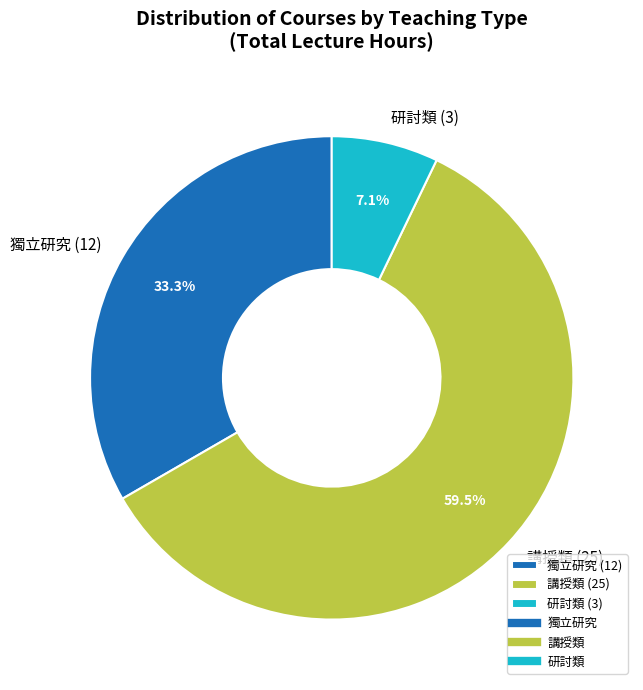

Is there a majority slice in this chart?

Yes